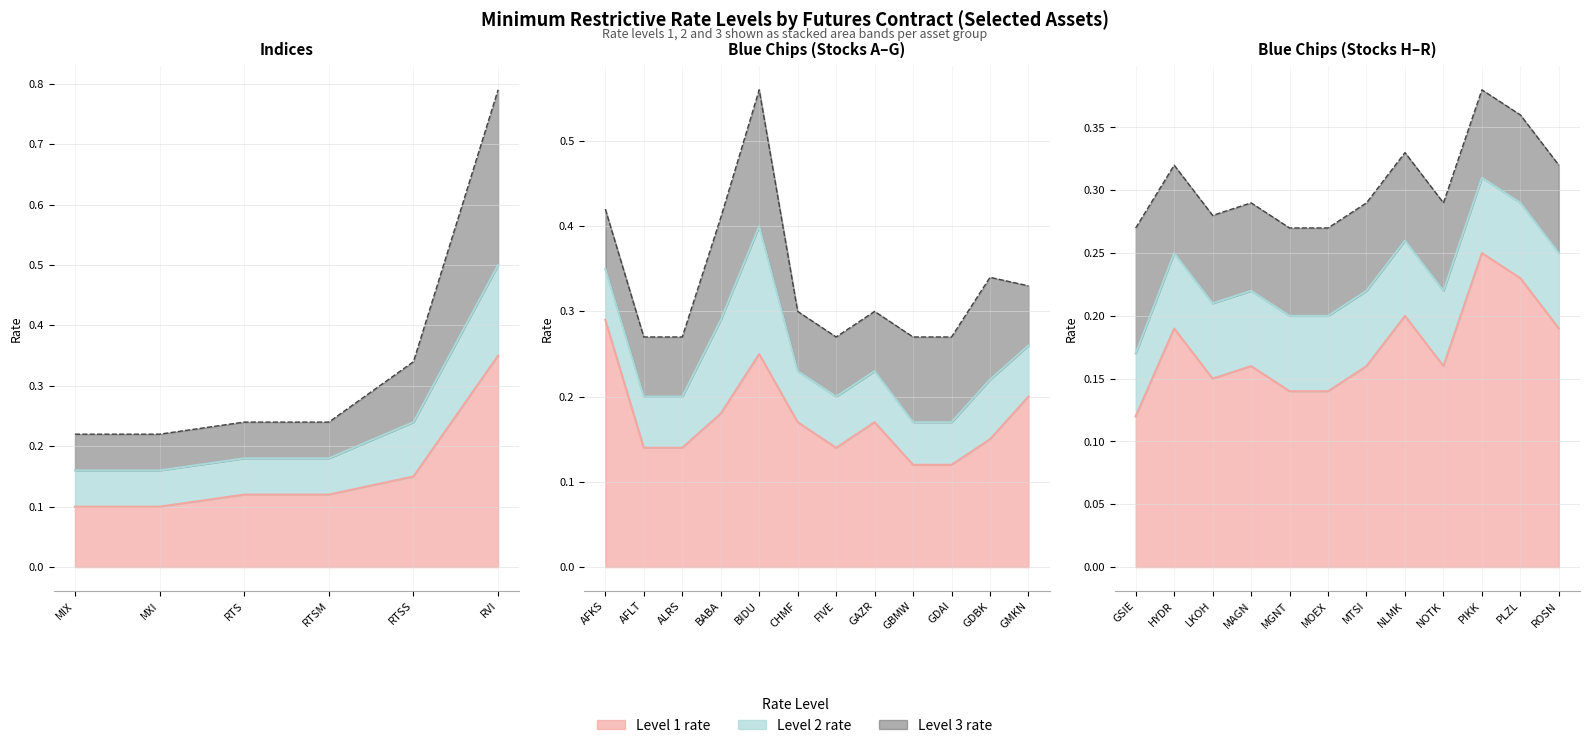

At which category is the sum across all series the highest?

RVI